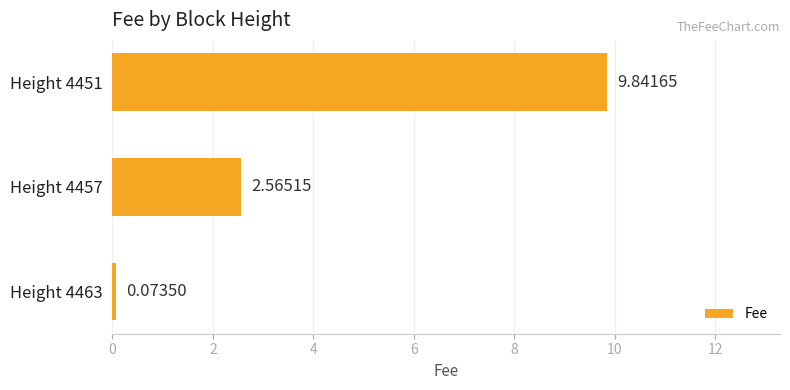

Rank the categories by value from lowest to highest.

Height 4463, Height 4457, Height 4451